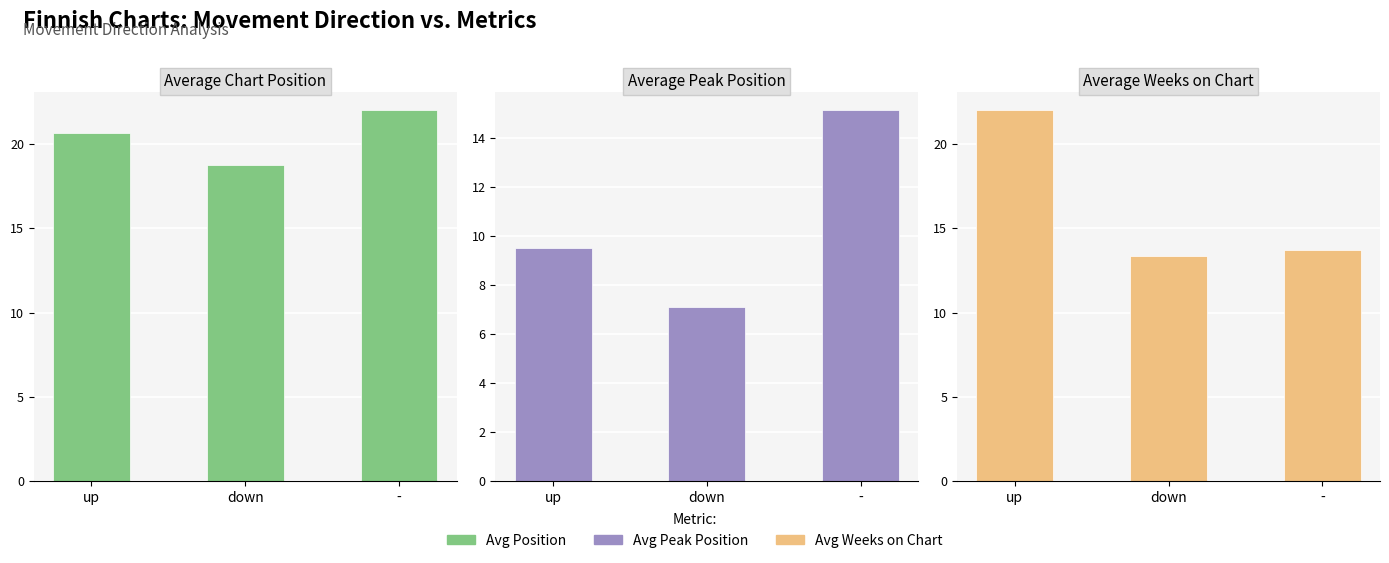

Is the value of Avg Peak Position at - greater than the value of Avg Weeks on Chart at -?

Yes